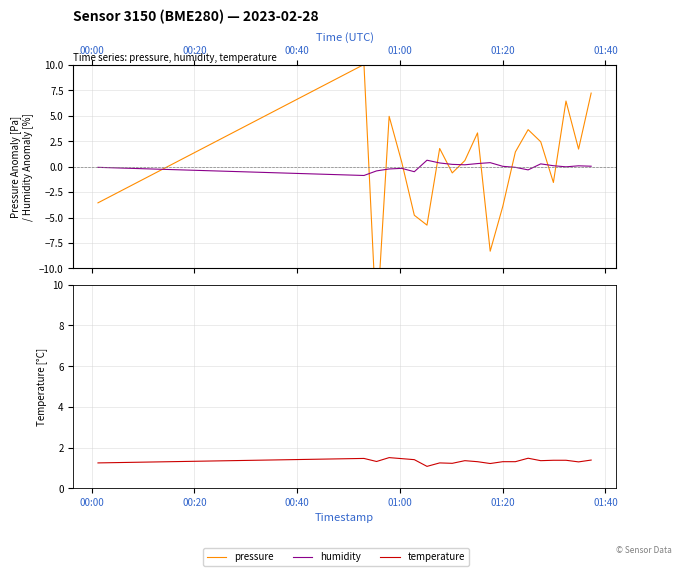

Reading left to right, transcribe all the data shown in this chart.

pressure: -3.6	10.0	-15.6	4.9	0.4	-4.8	-5.7	1.8	-0.6	0.6	3.3	-8.3	-3.9	1.4	3.6	2.4	-1.6	6.4	1.7	7.2
humidity: -0.1	-0.9	-0.4	-0.2	-0.2	-0.5	0.6	0.4	0.2	0.2	0.3	0.4	0.0	-0.1	-0.3	0.3	0.1	-0.0	0.1	0.0
temperature: 1.2	1.5	1.3	1.5	1.5	1.4	1.1	1.2	1.2	1.4	1.3	1.2	1.3	1.3	1.5	1.4	1.4	1.4	1.3	1.4